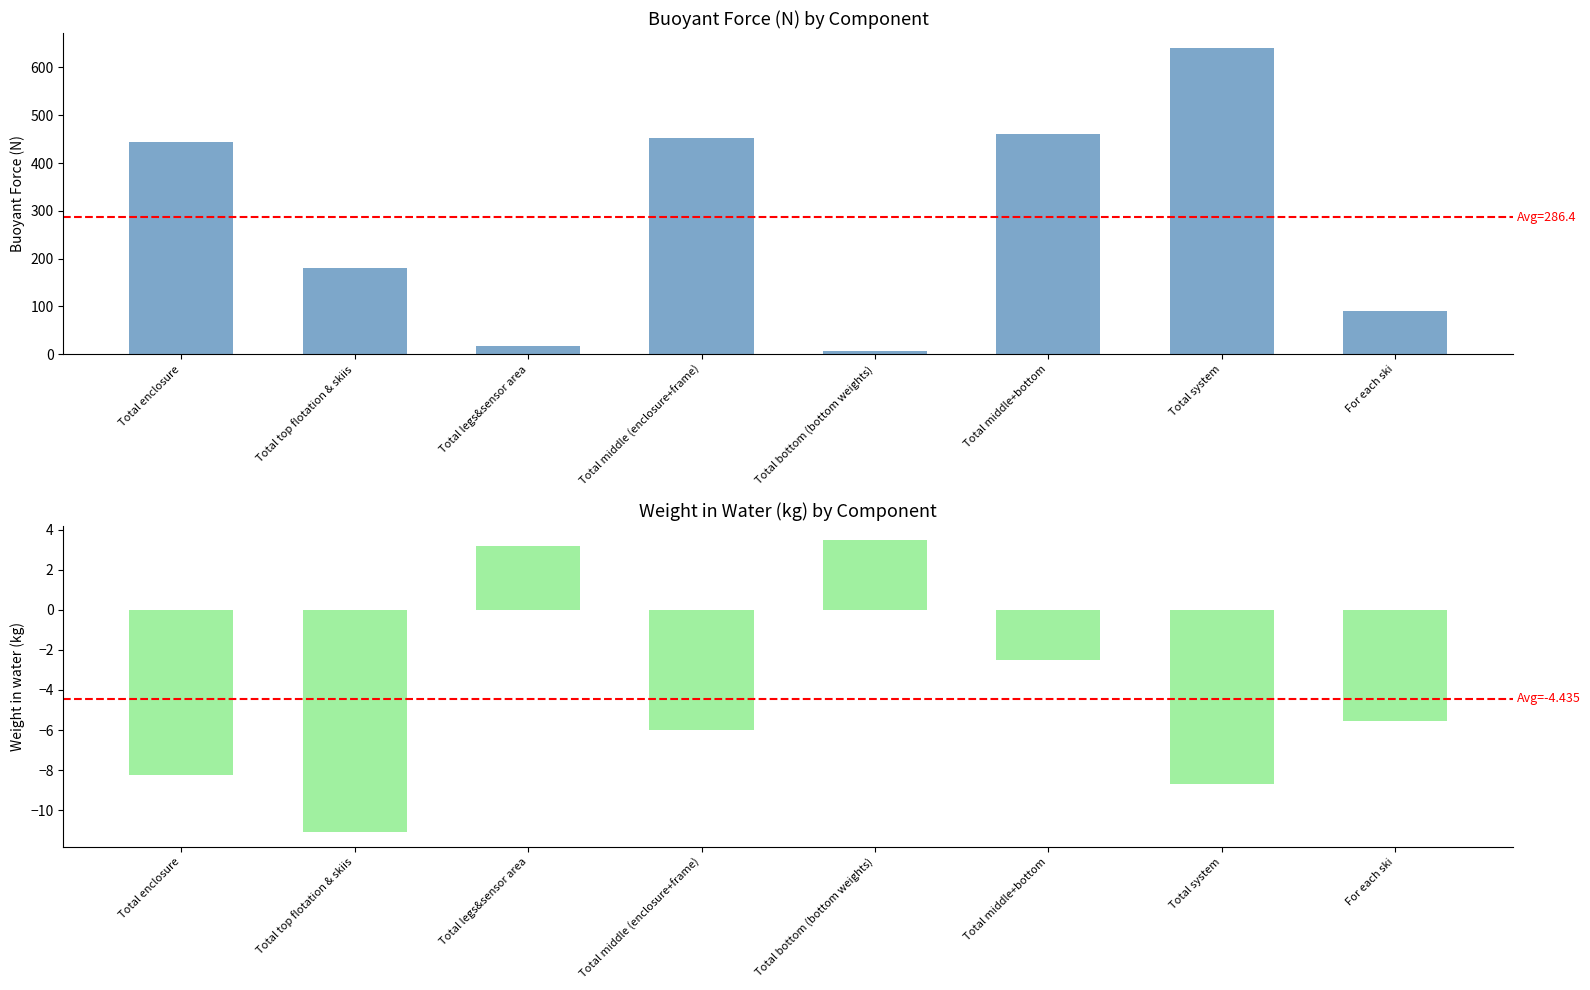

Reading left to right, transcribe all the data shown in this chart.

Buoyant Force (N): Total enclosure=444.6	Total top flotation & skiis=180.2	Total legs&sensor area=16.8	Total middle (enclosure+frame)=453.2	Total bottom (bottom weights)=6.6	Total middle+bottom=459.8	Total system=640.0	For each ski=90.1
Weight in water (kg): Total enclosure=-8.3	Total top flotation & skiis=-11.1	Total legs&sensor area=3.2	Total middle (enclosure+frame)=-6.0	Total bottom (bottom weights)=3.5	Total middle+bottom=-2.5	Total system=-8.7	For each ski=-5.5